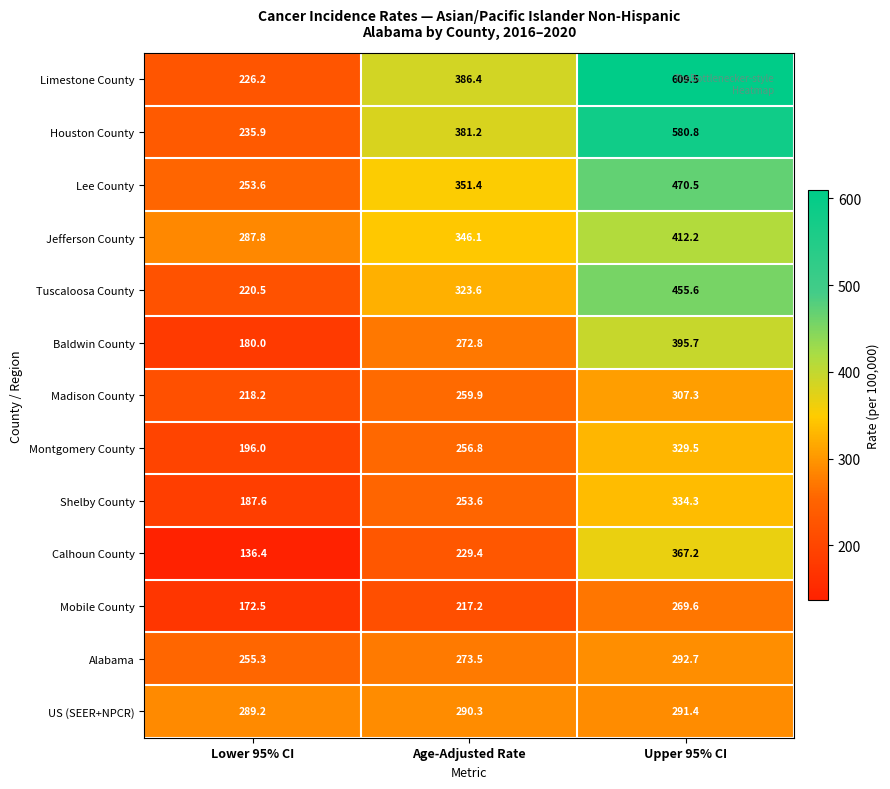

What is the average value of the Montgomery County series?

260.8